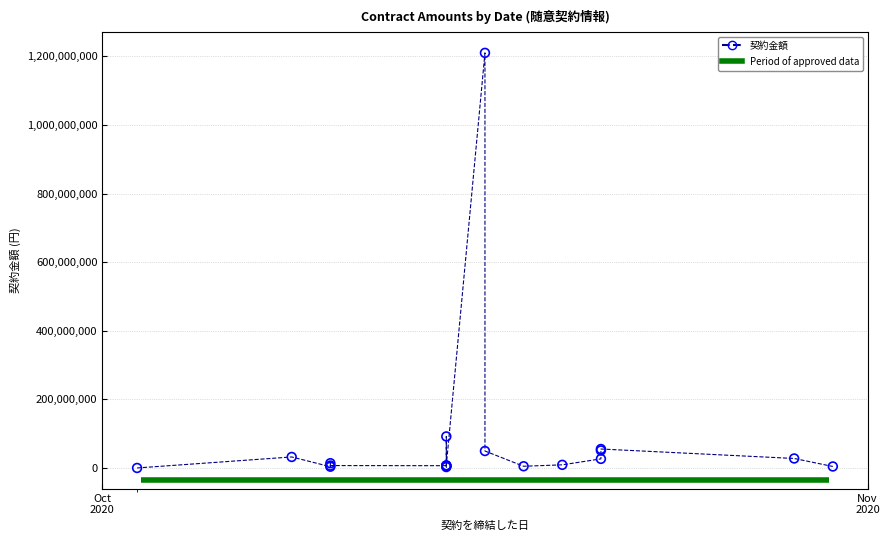

What Y value in the scatter plot is closest to 605273295?

91986400